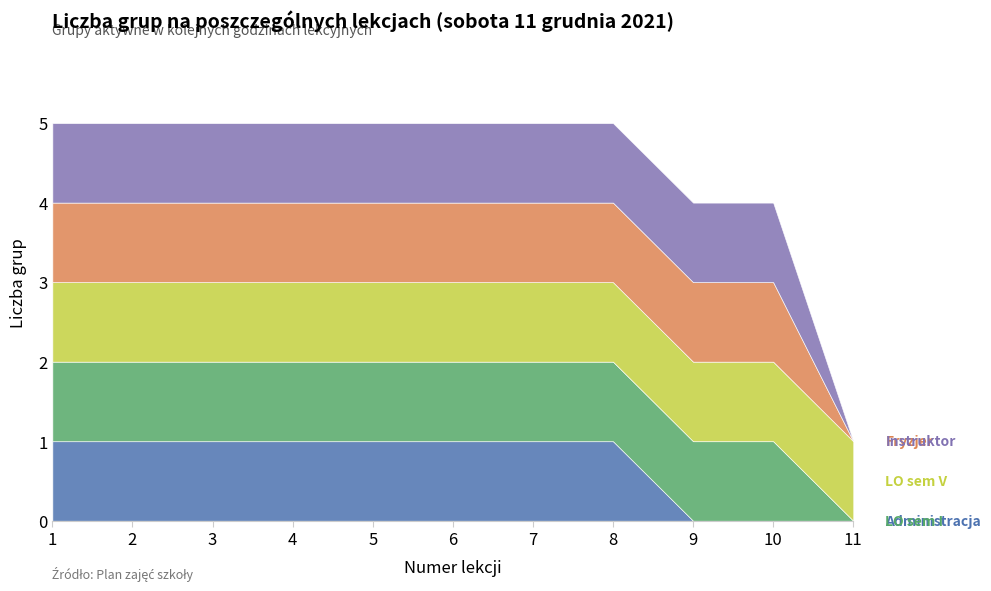

Reading left to right, extract all data points from this chart.

Administracja: 1	1	1	1	1	1	1	1	0	0	0
LO sem I: 1	1	1	1	1	1	1	1	1	1	0
LO sem V: 1	1	1	1	1	1	1	1	1	1	1
Fryzjer: 1	1	1	1	1	1	1	1	1	1	0
Instruktor: 1	1	1	1	1	1	1	1	1	1	0